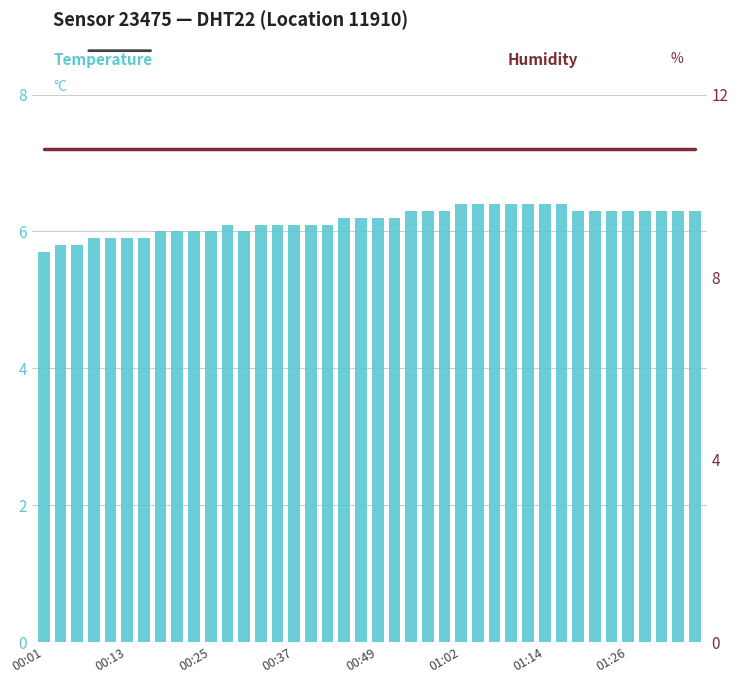

At which label is humidity closest to 10?

00:01